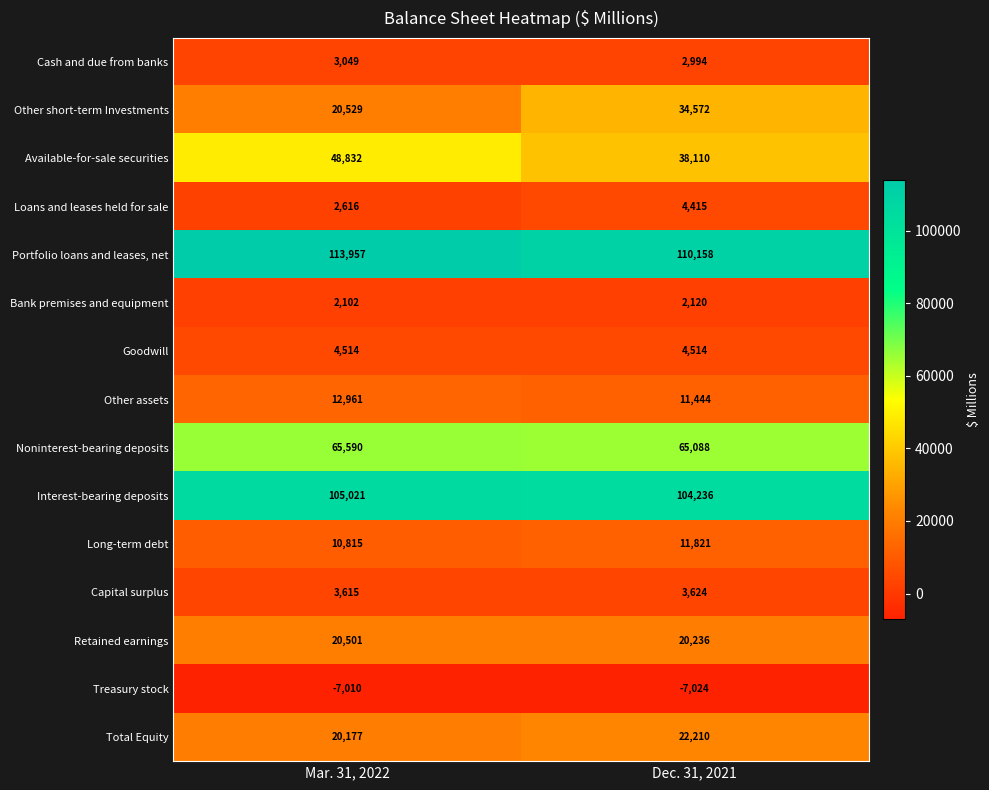

At Mar. 31, 2022, list the series in order from largest to smallest.

Portfolio loans and leases, net, Interest-bearing deposits, Noninterest-bearing deposits, Available-for-sale securities, Other short-term Investments, Retained earnings, Total Equity, Other assets, Long-term debt, Goodwill, Capital surplus, Cash and due from banks, Loans and leases held for sale, Bank premises and equipment, Treasury stock